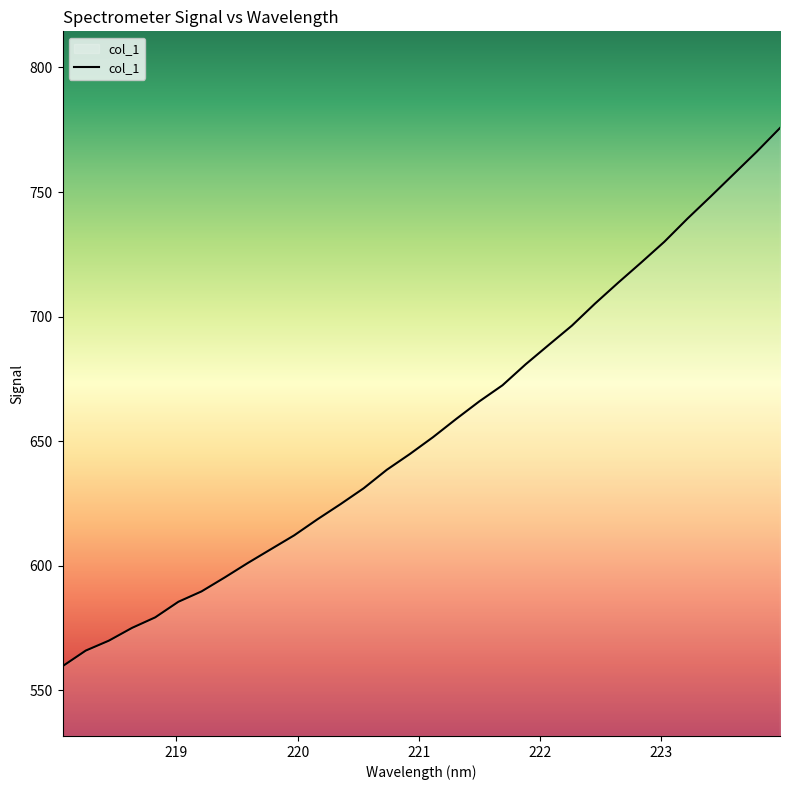

What is the greatest value displayed?

775.7